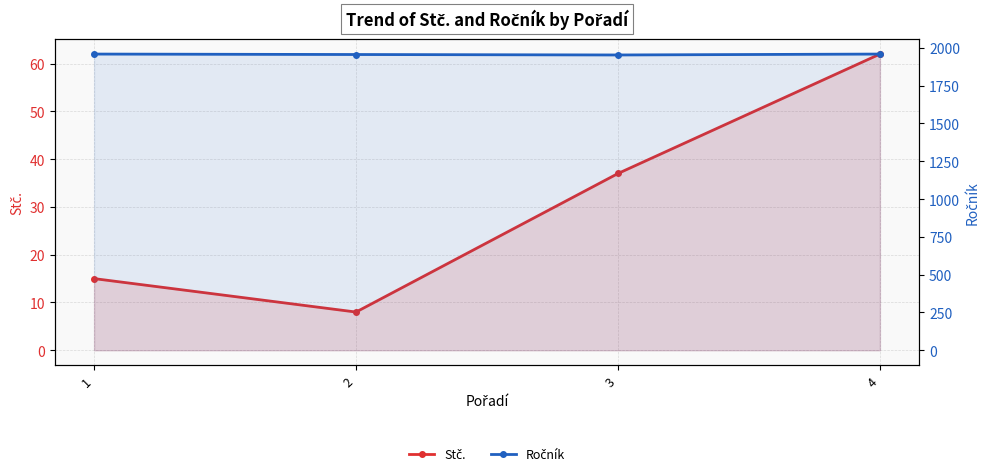

At which label does Stč. first exceed 37?

4